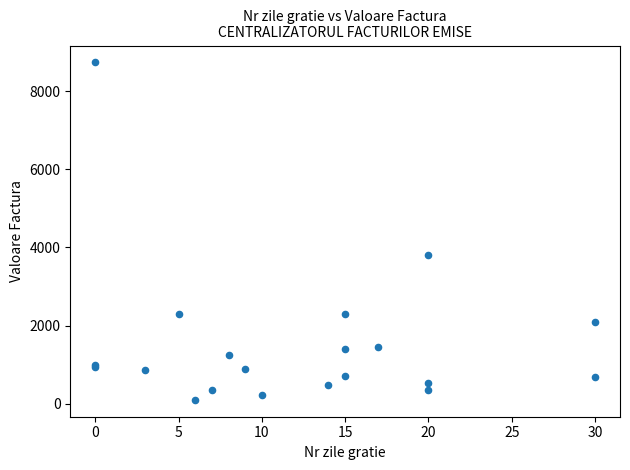

What Y value in the scatter plot is closest to 4416?

3806